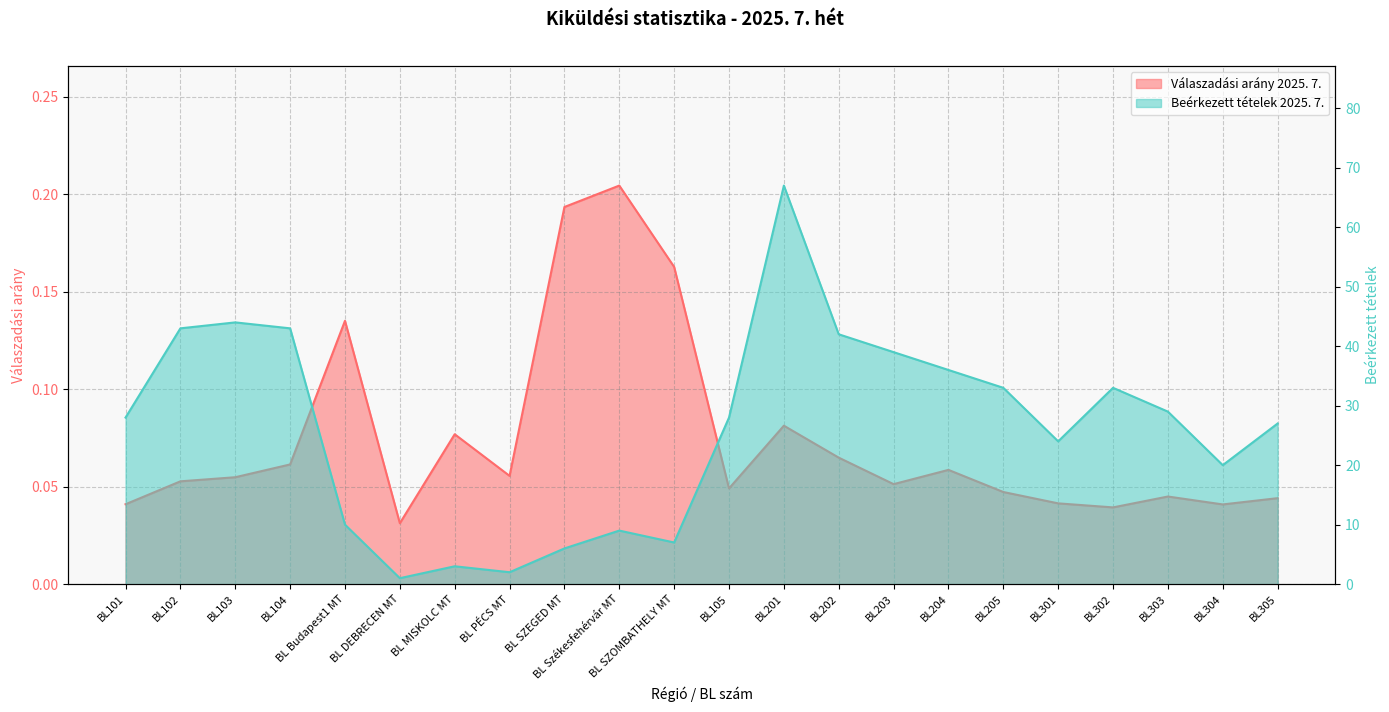

What is the difference between the Beérkezett tételek 2025. 7. values at BL PÉCS MT and BL204?

34.0